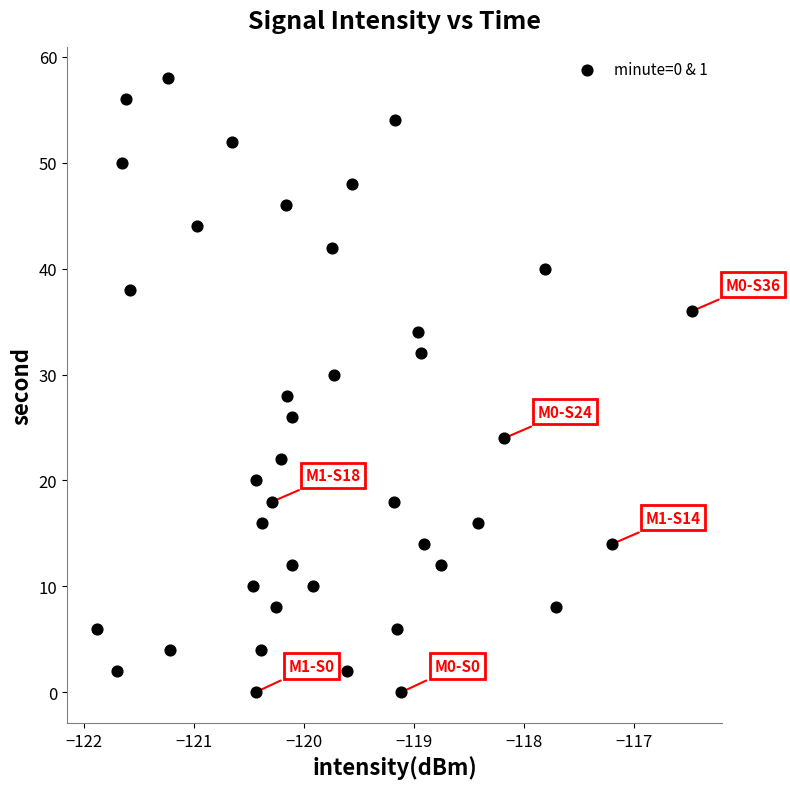

What is the range of Y values (max minus min)?

58